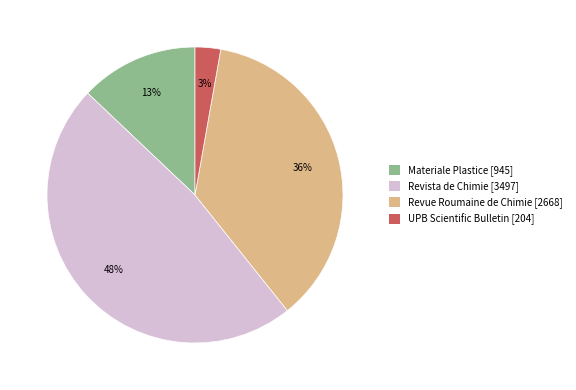

Which has a higher value, Revue Roumaine de Chimie or Revista de Chimie?

Revista de Chimie